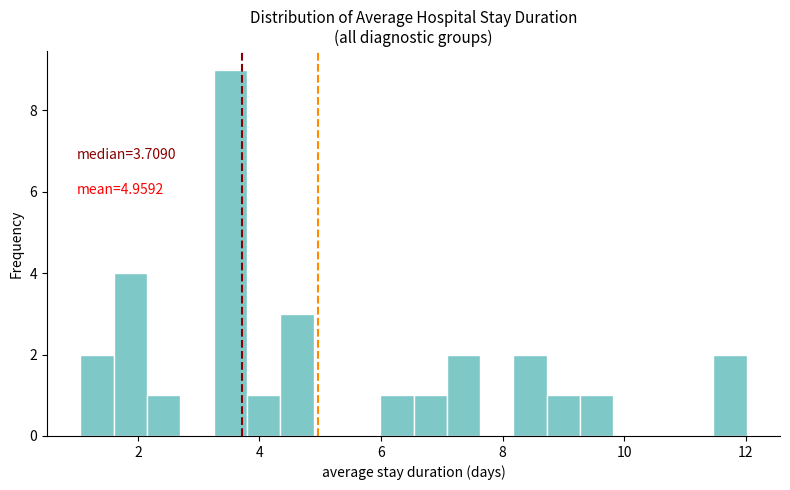

Read against the x-axis, roughly where is the centre of the tallest bar?

3.6